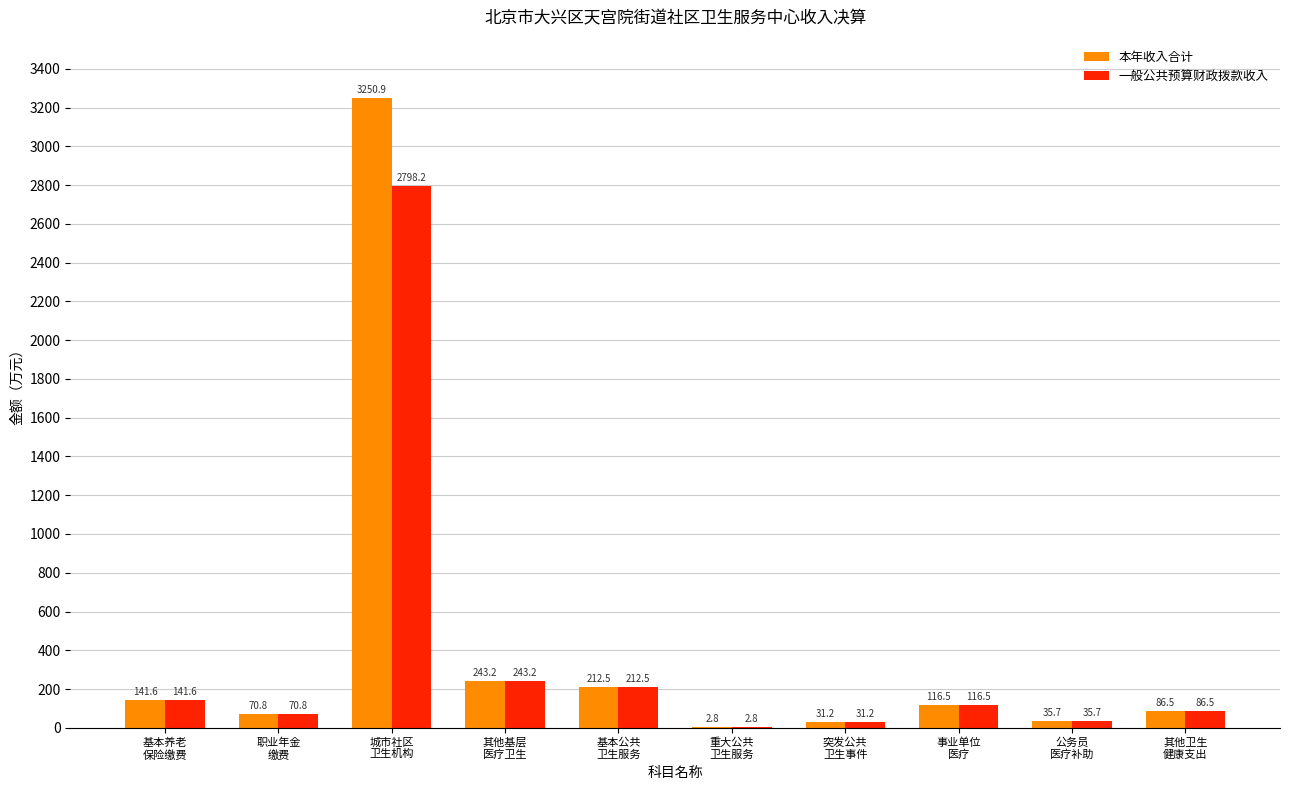

Which series has the largest total across all categories?

本年收入合计